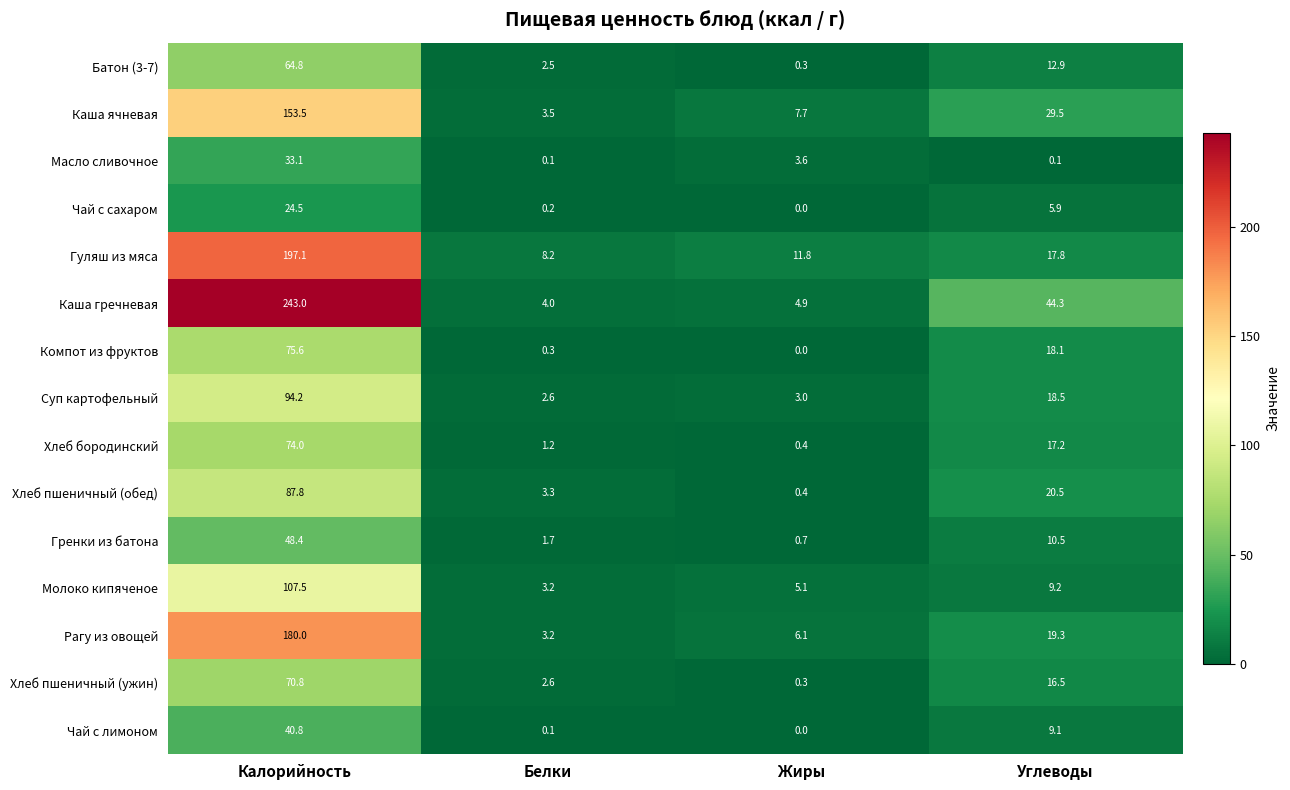

Which series has the largest range (max minus min)?

Каша гречневая